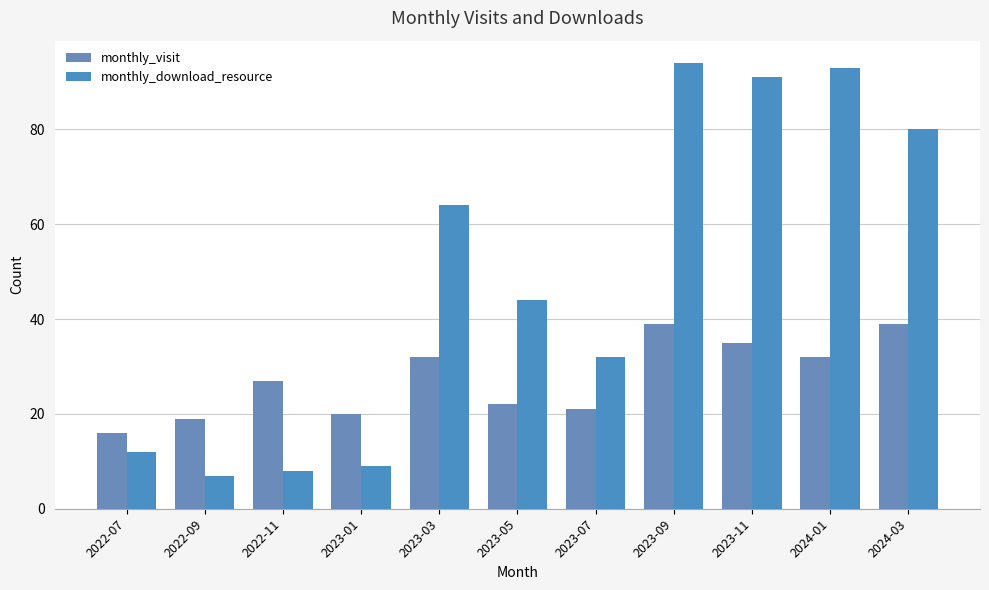

What are all the series names shown in the legend?

monthly_visit, monthly_download_resource